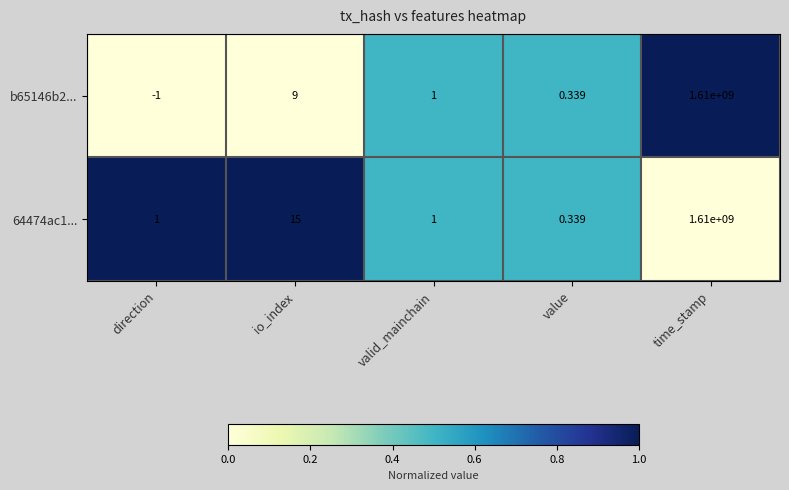

At which category is the sum across all series the highest?

time_stamp